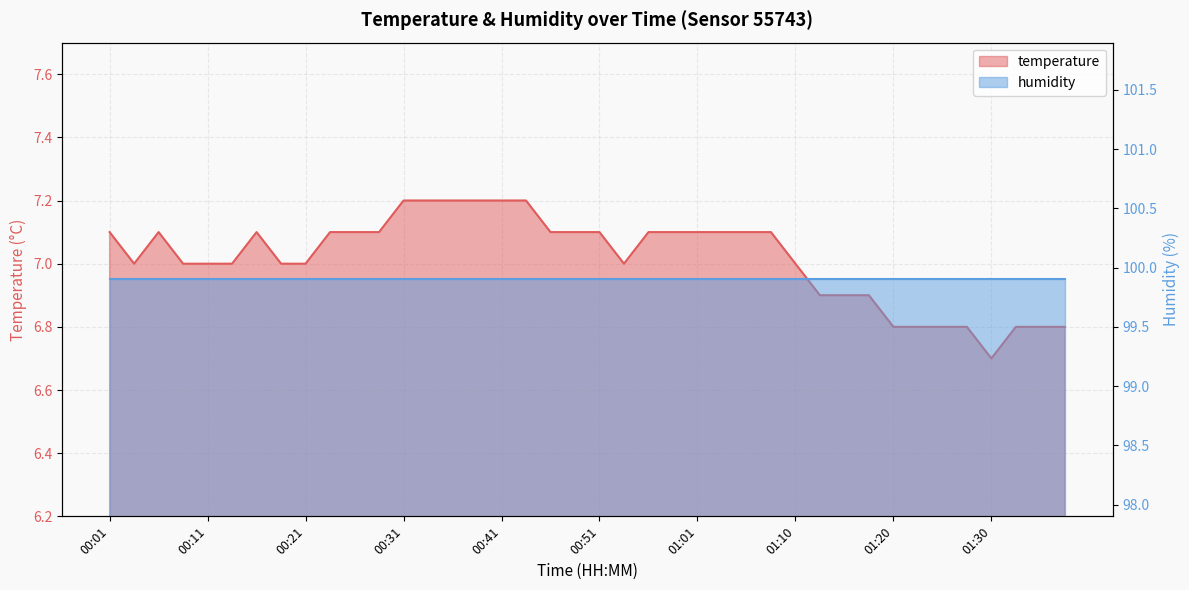

What is the value of the 12th point from the left?

7.1